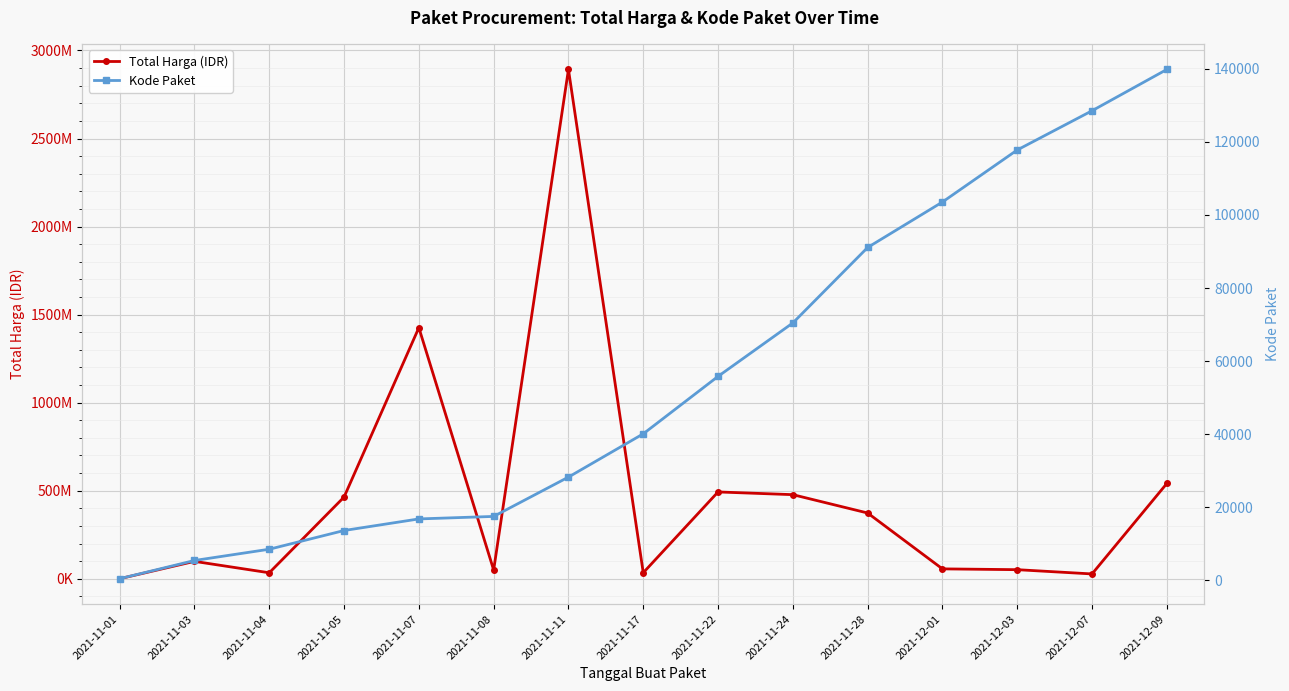

Reading right to left, what are all the values shown in this chart?

Total Harga (IDR): 541071000	27412000	51601000	56152800	373404000	477600000	493000000	34292000	2892122000	49730040	1425867900	464002100	34000000	98772570	333600
Kode Paket: 139817	128516	117783	103541	91101	70453	55826	40112	28271	17509	16823	13652	8530	5449	464